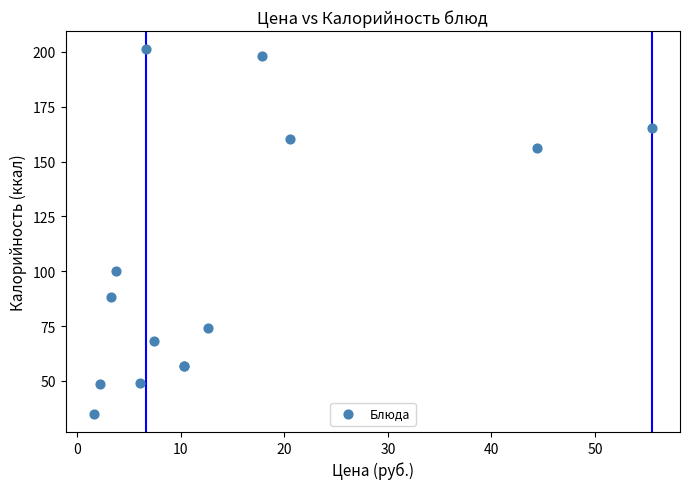

What Y value in the scatter plot is closest to 118?

99.9